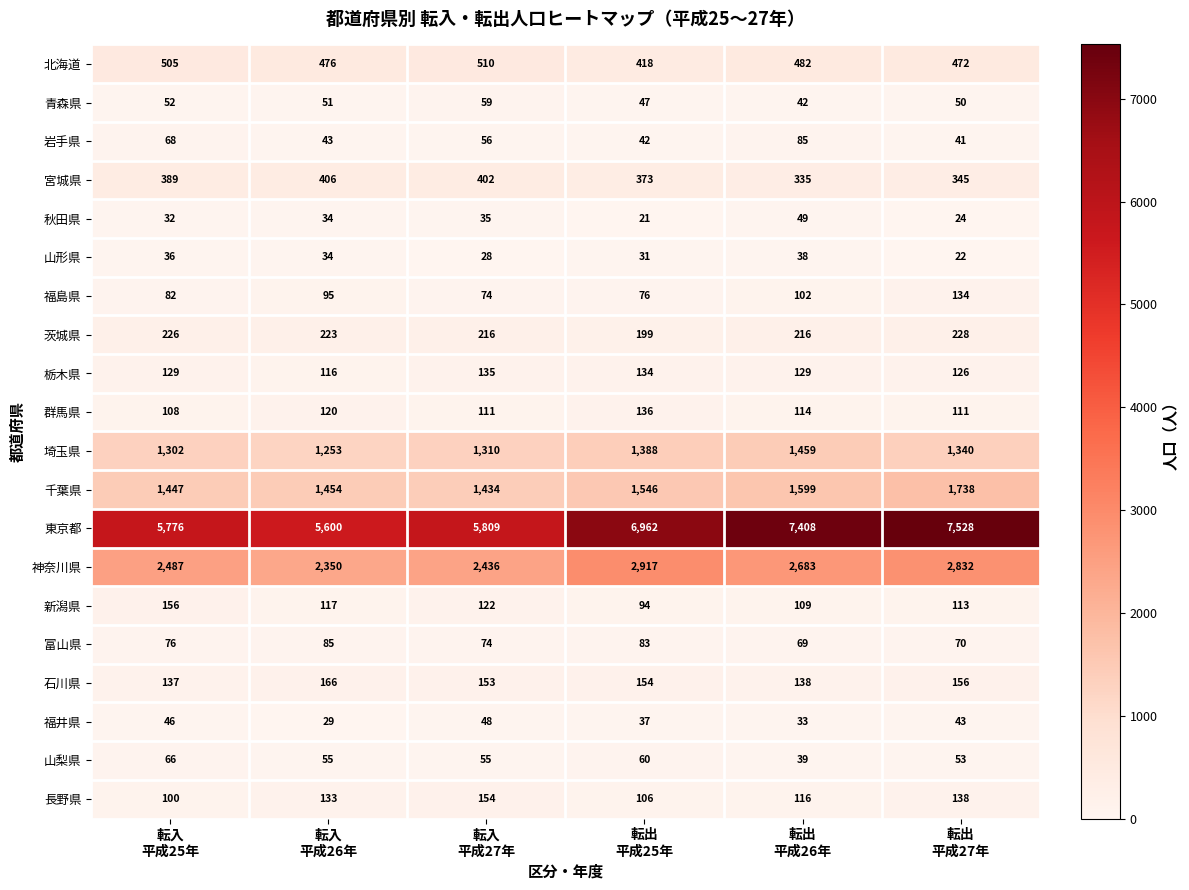

Count the number of data series in this chart.

20